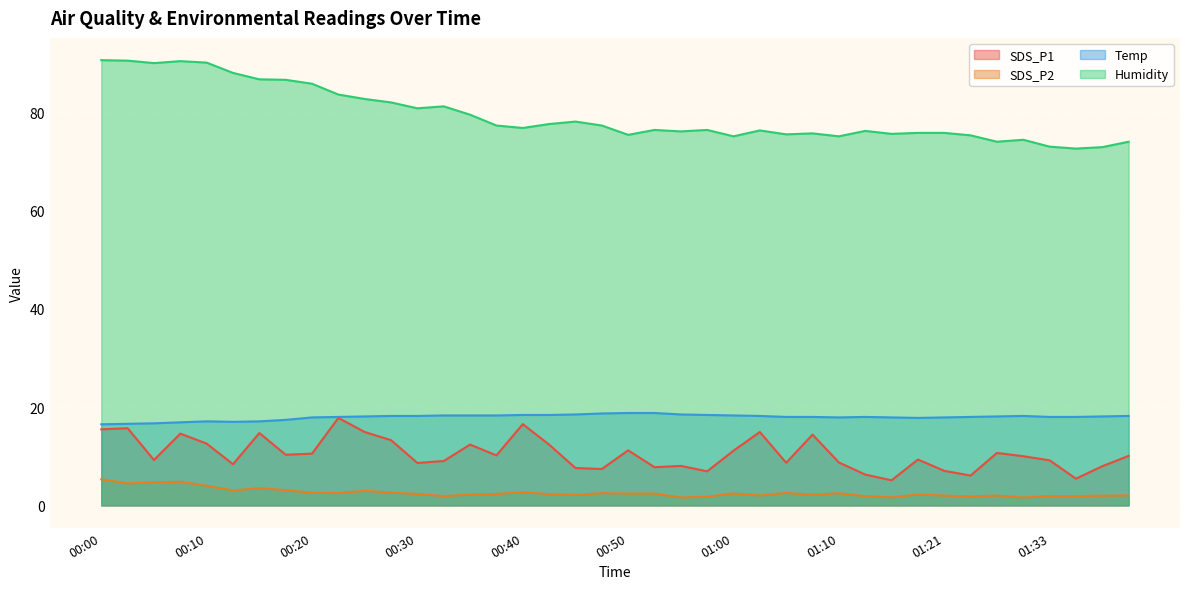

At which category is the sum across all series the highest?

00:00